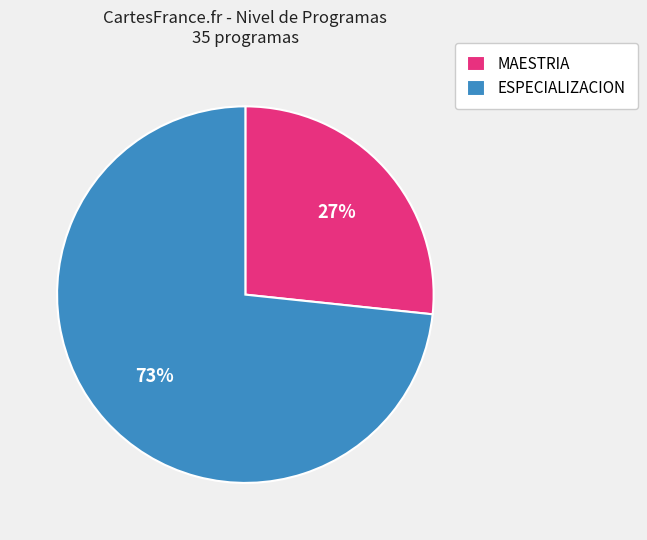

Does any single category account for the majority?

Yes